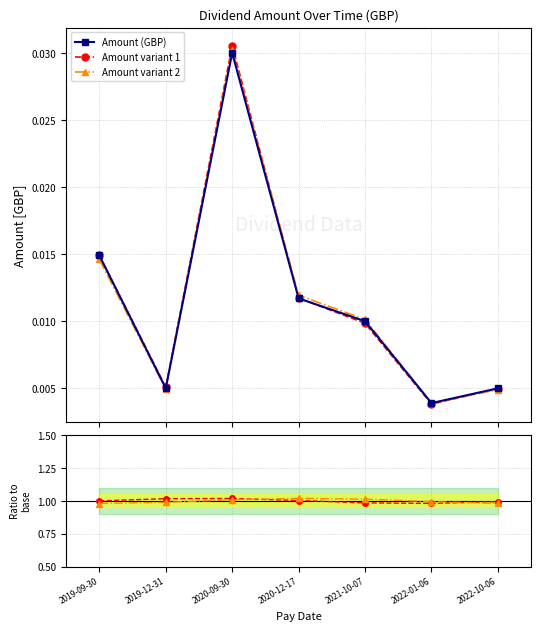

What value does the var1/base series have at 2019-09-30?

1.0